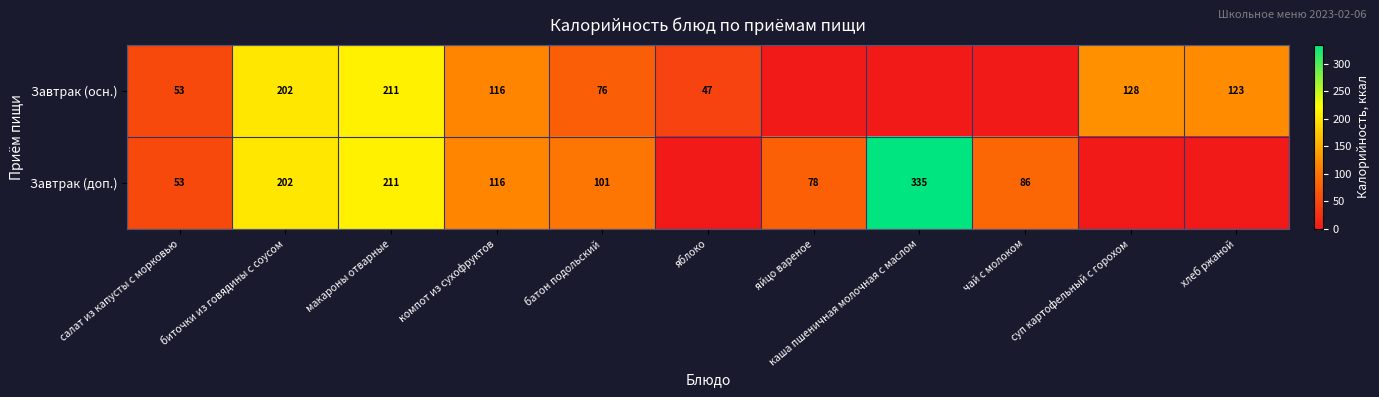

Which has a higher value, яблоко or яйцо вареное?

яблоко